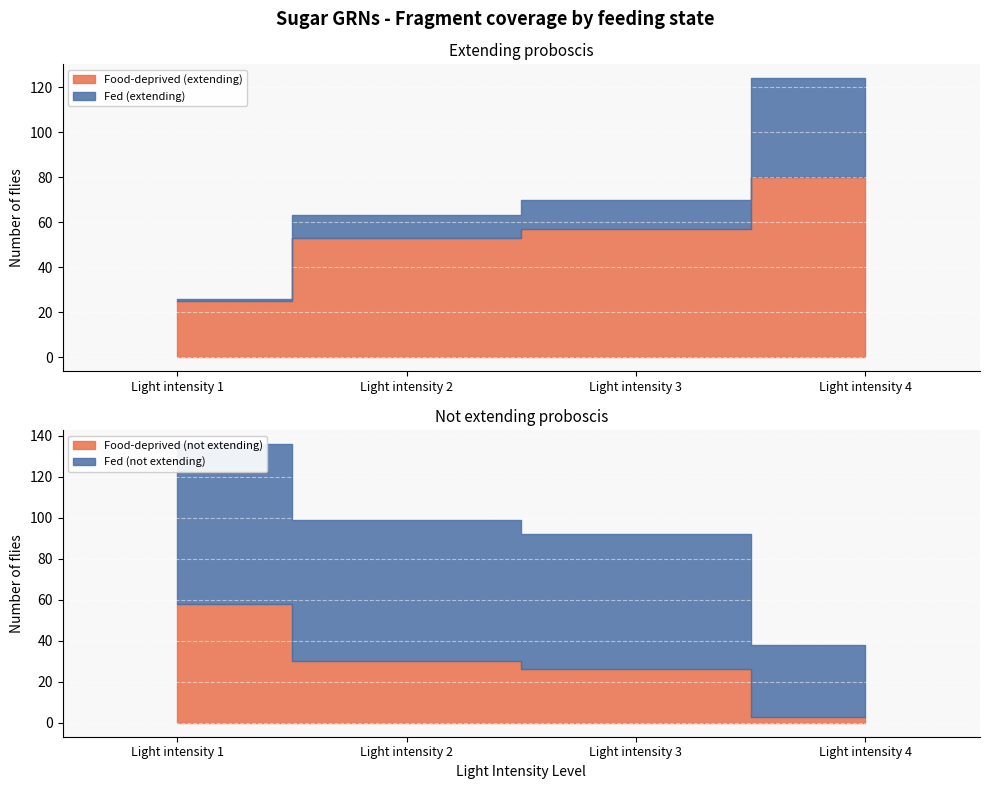

How many data points in Fed (extending) are above 13?

1